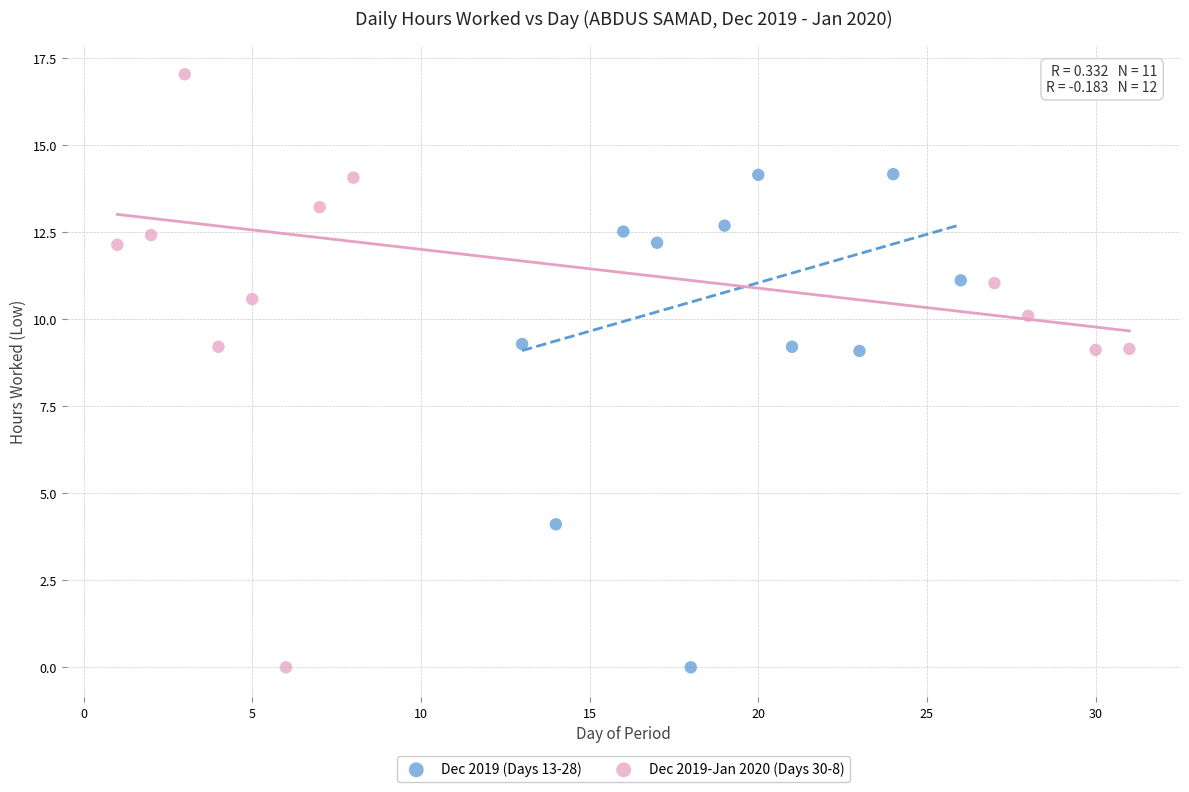

Which series has the widest spread of Y values?

Dec 2019-Jan 2020 (Days 30-8)